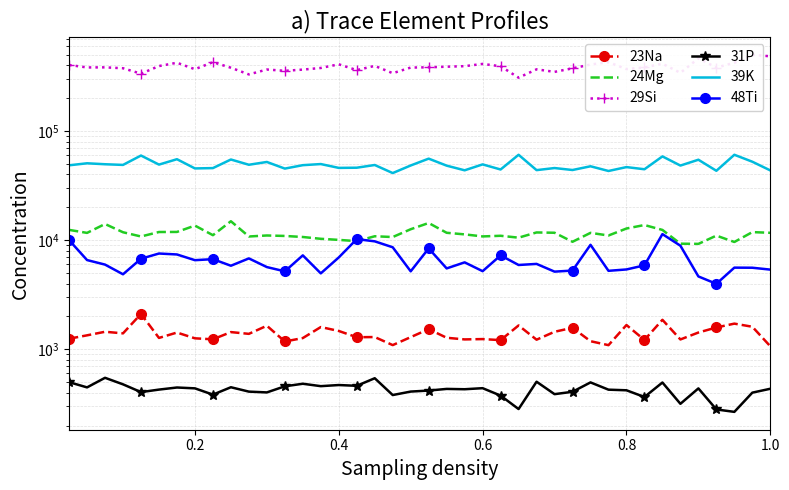

Reading left to right, list all the values displayed in this chart.

23Na: 1248.4	1340.5	1445.5	1397.7	2105.3	1269.1	1421.8	1258.7	1232.5	1435.2	1383.1	1641.3	1177.2	1265.5	1596.5	1469.6	1288.1	1292.9	1090.8	1290.5	1527.5	1273.2	1230.0	1238.7	1211.5	1651.2	1222.7	1445.1	1571.5	1184.6	1089.5	1666.0	1216.2	1860.2	1229.0	1422.3	1582.3	1715.9	1606.8	1064.3
24Mg: 12399.9	11637.2	14038.9	11795.4	10788.1	11855.2	11873.0	13575.3	11088.5	14876.7	10787.2	11017.7	10910.0	10672.5	10271.1	10040.7	9781.9	10838.9	10665.3	12569.7	14340.1	11662.9	11276.3	10802.7	10949.0	10524.1	11746.1	11671.5	9648.1	11646.8	11014.3	12763.4	13737.4	12385.7	9266.6	9228.6	10984.2	9607.0	11831.6	11659.4
29Si: 402028.9	381670.9	382361.8	375257.4	334541.0	392957.1	421350.4	367623.9	426443.0	379307.1	329415.9	365250.9	355446.1	364591.6	377447.2	407766.0	360693.0	394523.1	337921.5	380634.4	382822.7	387655.9	392108.3	411062.8	391316.0	307510.7	366764.5	347481.7	374550.3	405669.7	426337.9	368565.8	381576.9	412948.9	340511.8	461898.6	380501.0	421327.7	497738.3	482850.8
31P: 499.3	447.0	547.3	476.8	404.7	426.7	446.0	438.1	383.7	448.4	408.9	402.1	457.4	482.7	458.8	469.8	462.2	542.3	380.4	409.3	418.1	432.9	429.9	439.7	375.9	283.1	503.8	387.5	407.5	496.6	426.0	420.5	364.9	495.5	316.2	437.6	280.7	266.7	400.1	434.3
39K: 48423.5	50535.1	49519.6	48829.0	59511.2	49153.0	55073.8	45343.9	45652.3	54728.5	48985.0	51961.0	45181.2	48559.0	49717.4	45854.4	46031.6	48736.9	41106.8	48247.6	55738.4	48076.5	43571.9	49361.6	44328.5	60464.6	43734.7	45705.3	43850.2	47438.4	42958.3	46630.8	44549.1	58425.4	48156.5	54470.4	43135.0	60485.5	52220.6	43473.8
48Ti: 9993.7	6559.5	5961.1	4860.4	6746.8	7531.1	7381.8	6543.2	6687.4	5819.4	6792.4	5658.5	5169.7	7243.5	4955.5	6934.1	10207.9	9737.7	8591.0	5174.2	8390.1	5500.8	6249.2	5189.3	7240.6	5913.0	6048.8	5139.2	5256.1	9048.5	5228.0	5381.0	5868.1	11343.1	8878.5	4644.2	3973.3	5591.2	5580.3	5363.2